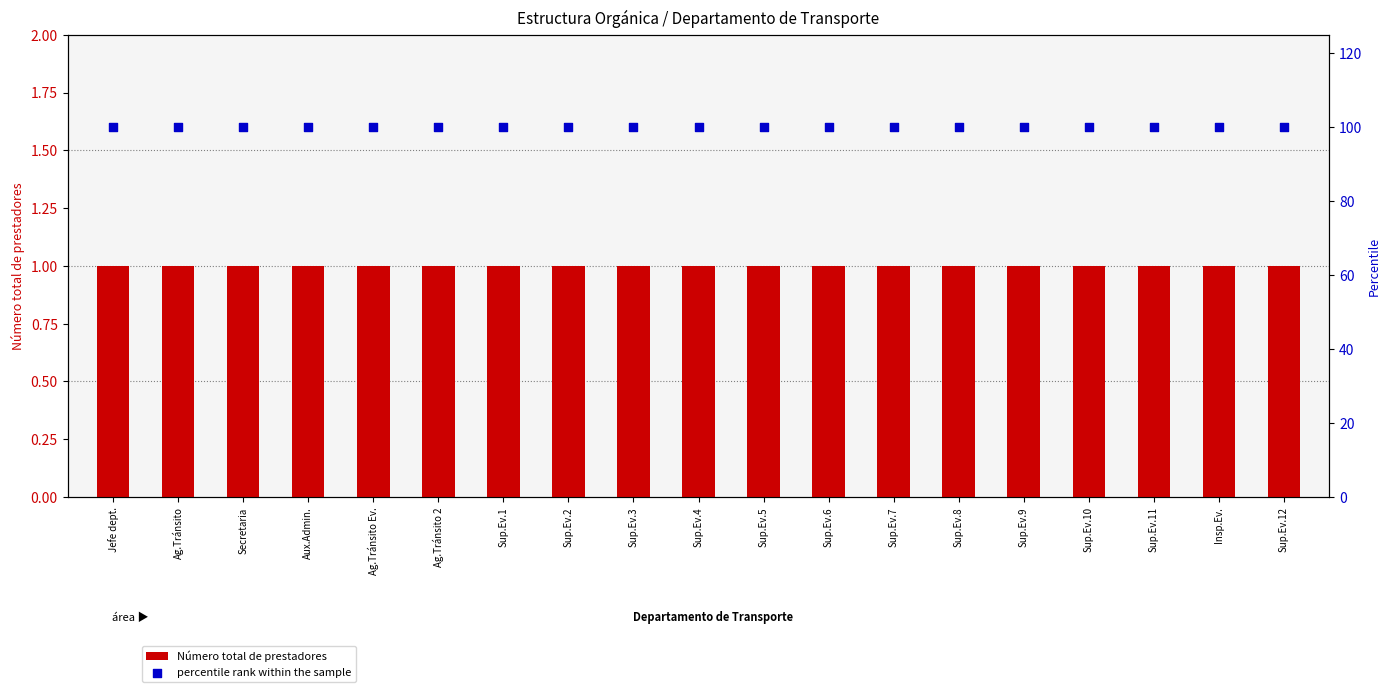

Is the value of percentile rank within the sample at Sup.Ev.7 greater than the value of Número total de prestadores at Ag.Tránsito?

Yes